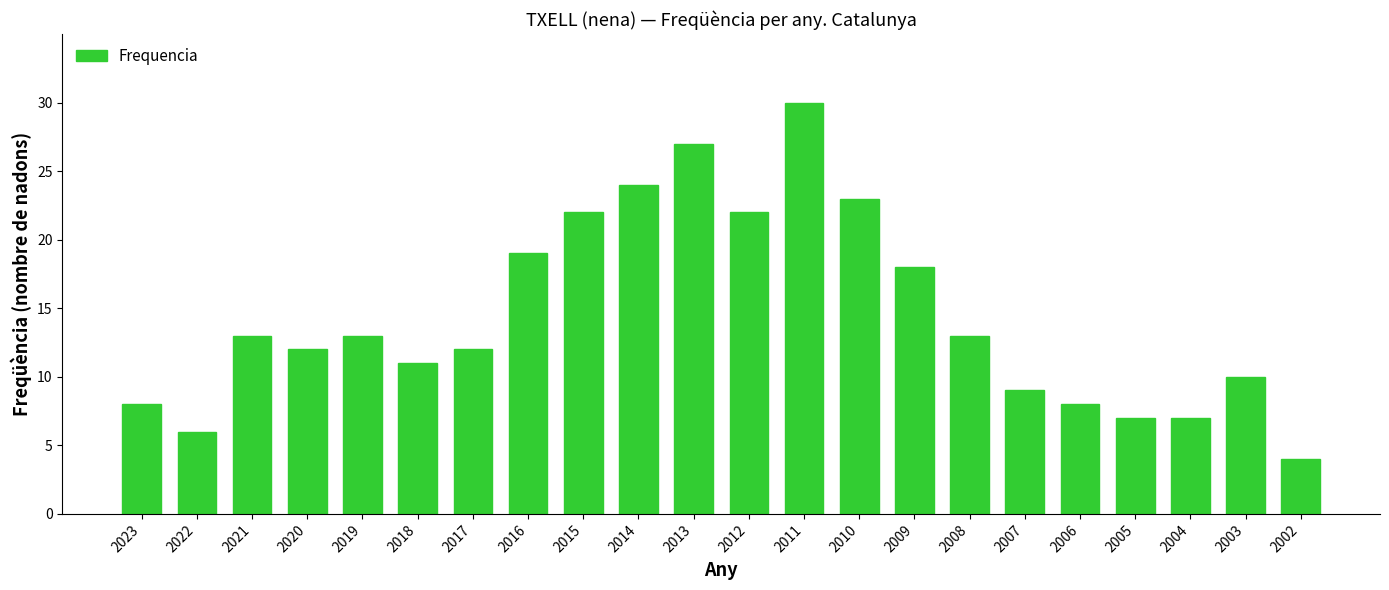

What is the sum of all values?

318